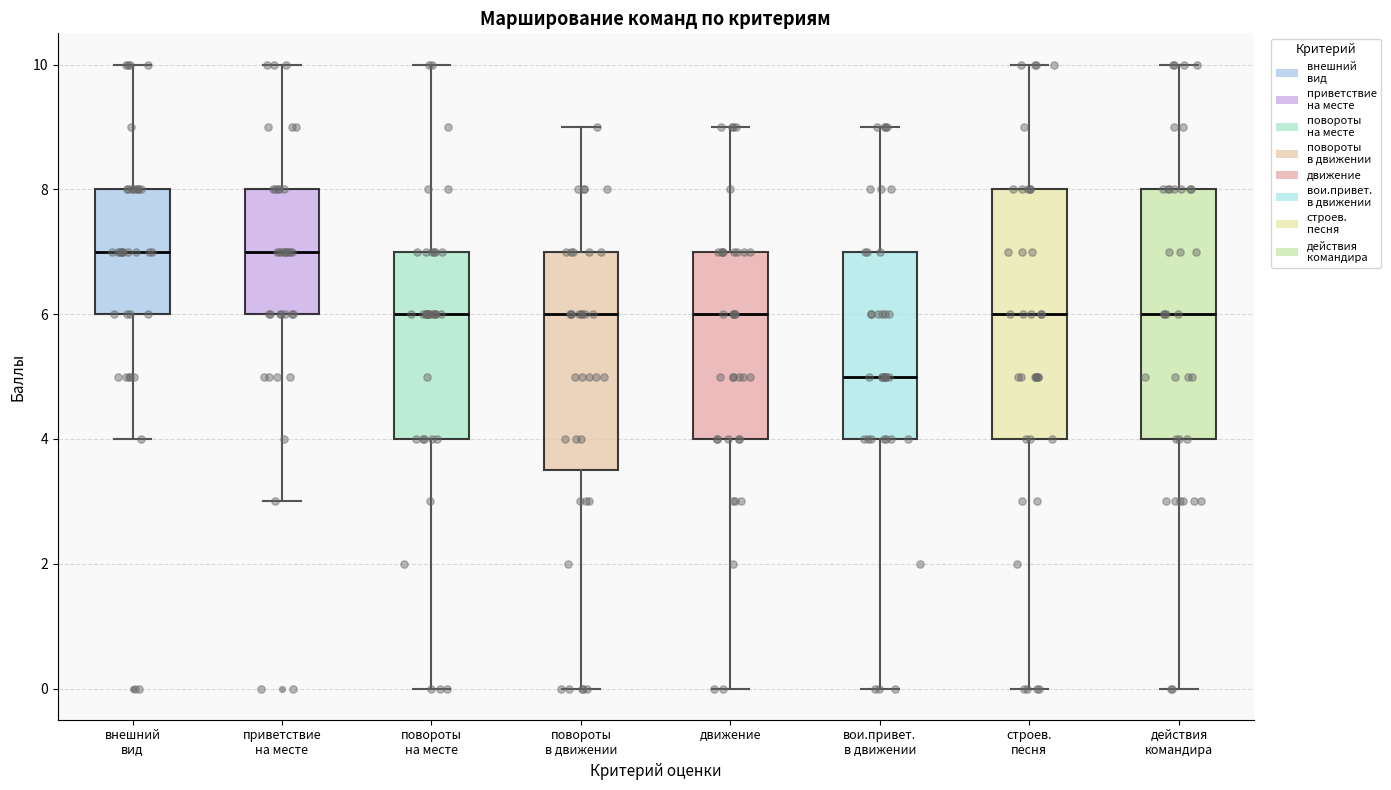

Reading left to right, transcribe this box plot: for each box, give where its median line is, the range the box spans, and where its two whiskers end, as read against the y-axis. The values are not printed on the chart, so give them approximately, as read against the axis.

внешний вид: median 7.0, box 6.0 to 8.0, whiskers 4.0 to 10.0
приветствие на месте: median 7.0, box 6.0 to 8.0, whiskers 3.0 to 10.0
повороты на месте: median 6.0, box 4.0 to 7.0, whiskers 0.0 to 10.0
повороты в движении: median 6.0, box 3.6 to 7.0, whiskers 0.0 to 9.0
движение: median 6.0, box 4.0 to 7.0, whiskers 0.0 to 9.0
вои.привет. в движении: median 5.0, box 4.0 to 7.0, whiskers 0.0 to 9.0
строев. песня: median 6.0, box 4.0 to 8.0, whiskers 0.0 to 10.0
действия командира: median 6.0, box 4.0 to 8.0, whiskers 0.0 to 10.0